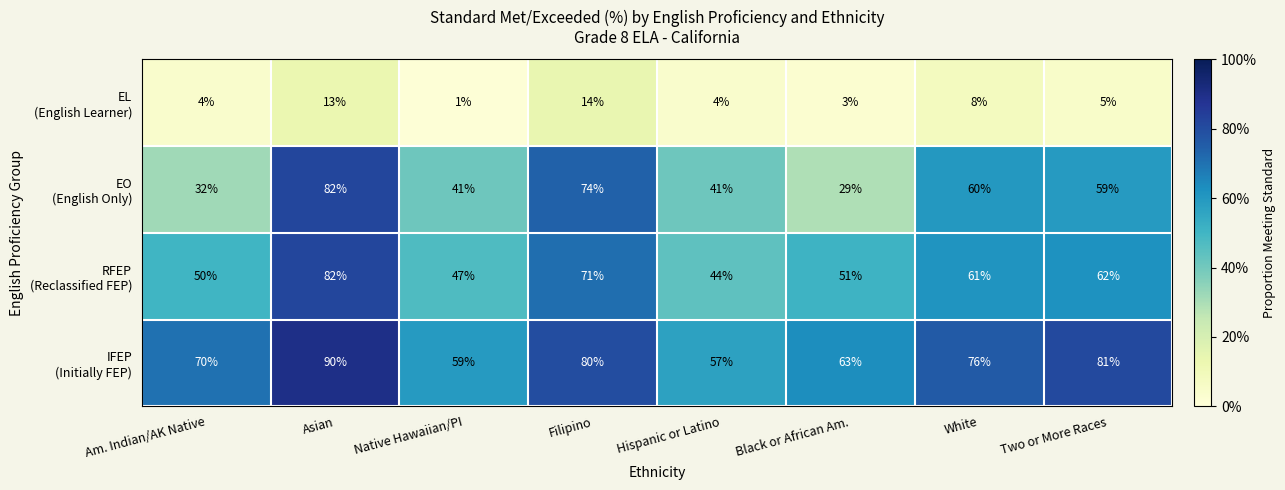

What is the total value across all series at Filipino?

239